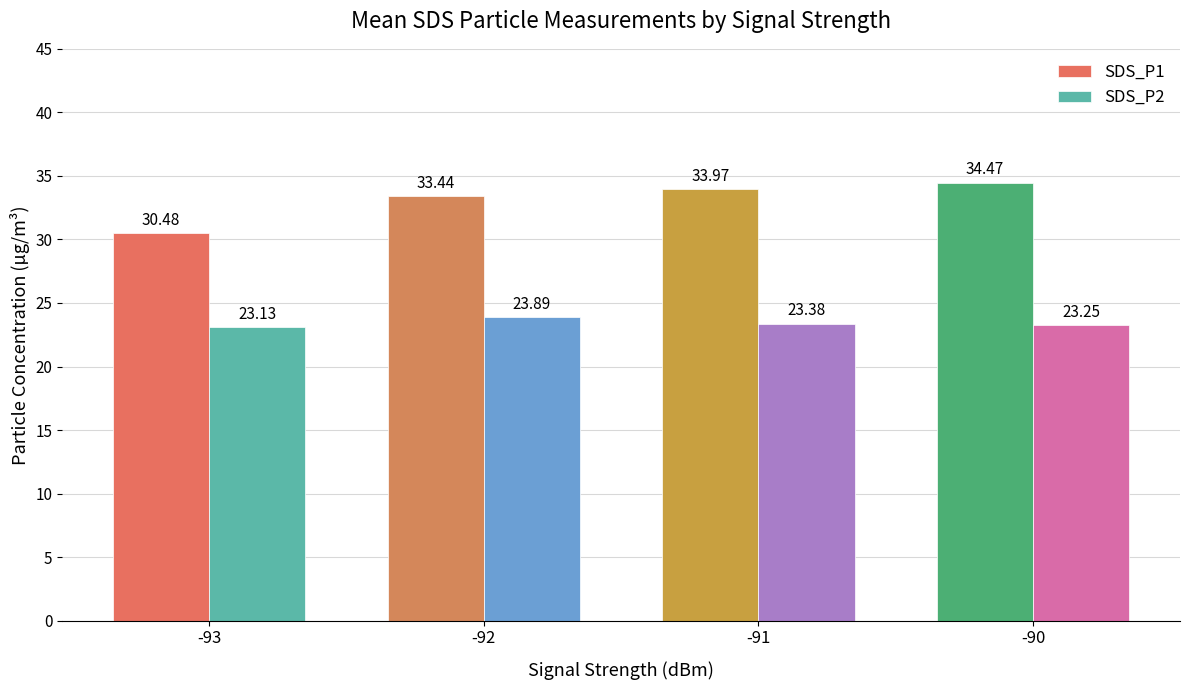

How many bars are there in total?

8